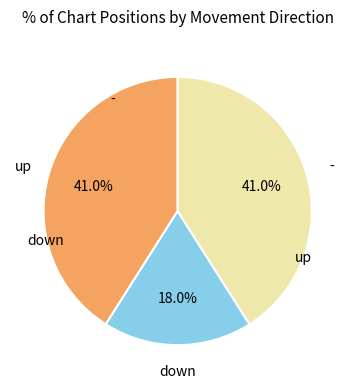

Is there any slice that represents more than half of the pie?

No